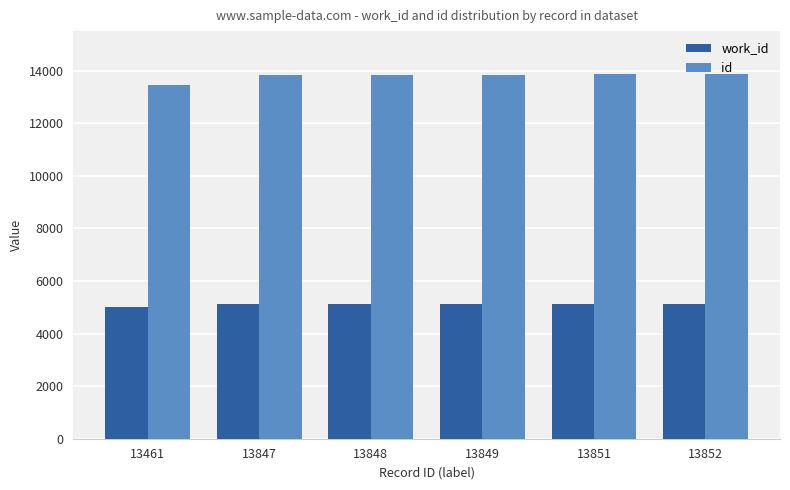

How many data points does each series have?

6